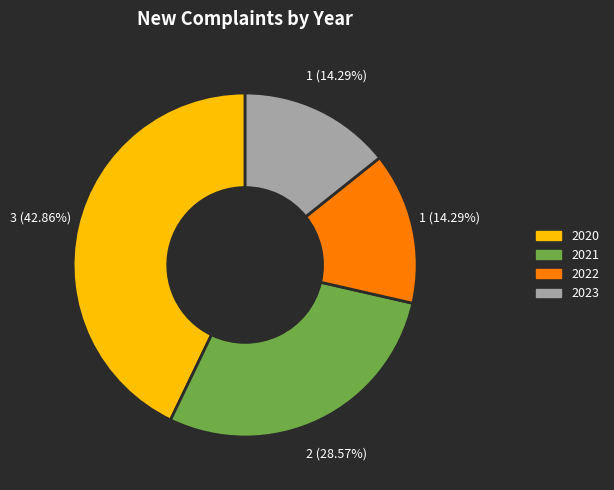

True or false: 2021 accounts for 34% of the total.

False